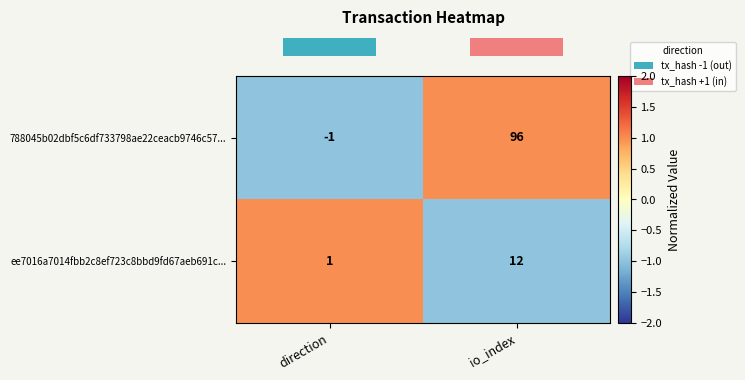

How many categories are shown in the chart?

2